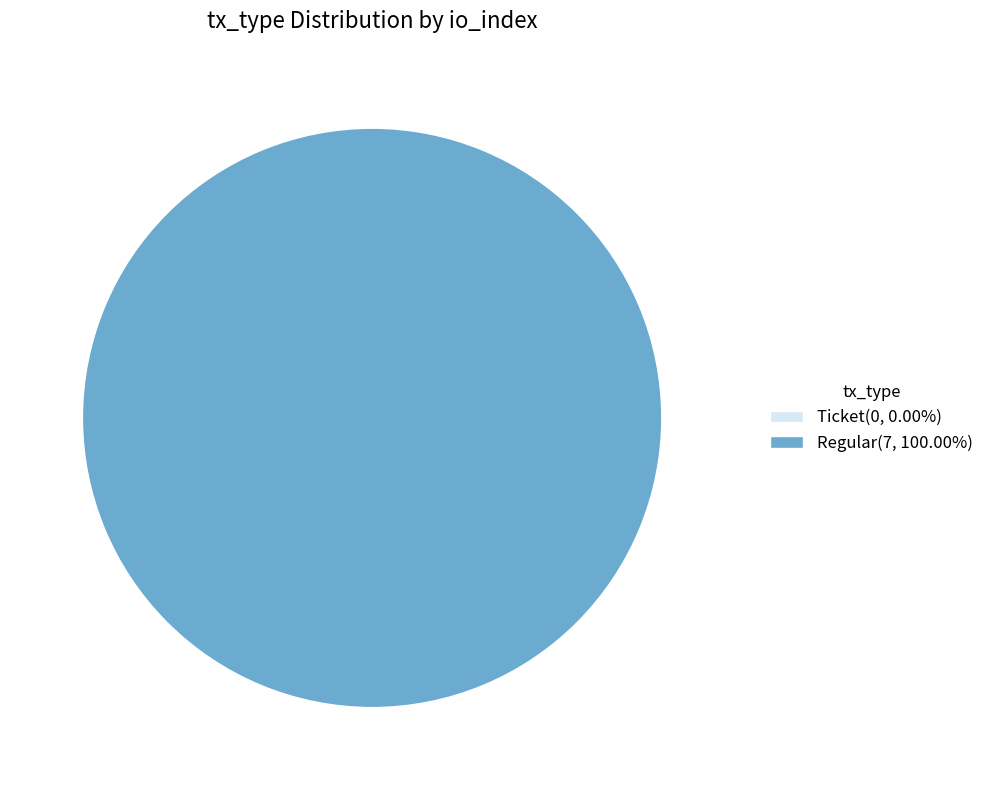

Does Ticket represent more than half of the total?

No